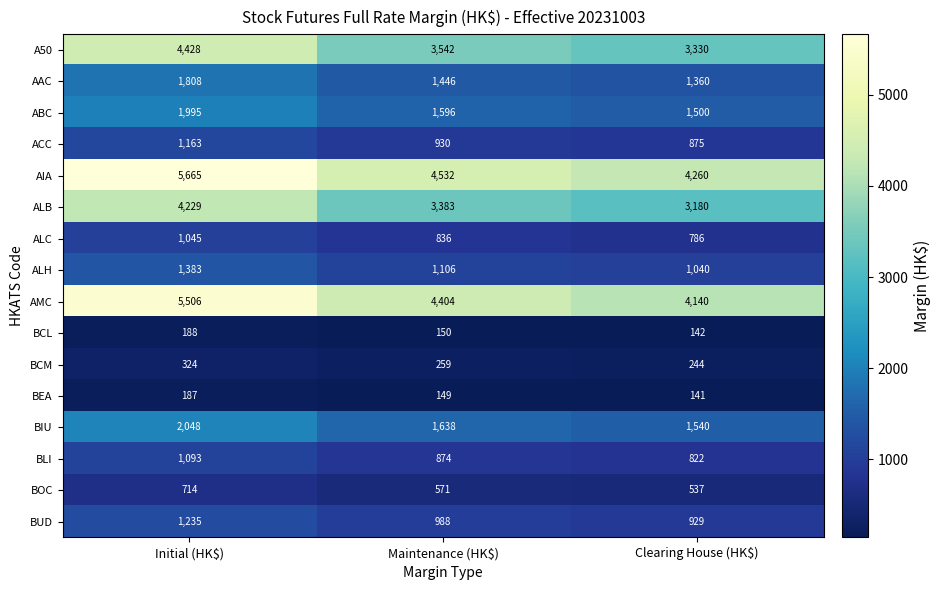

What value does the BIU series have at Clearing House (HK$), to the nearest 100?

1500